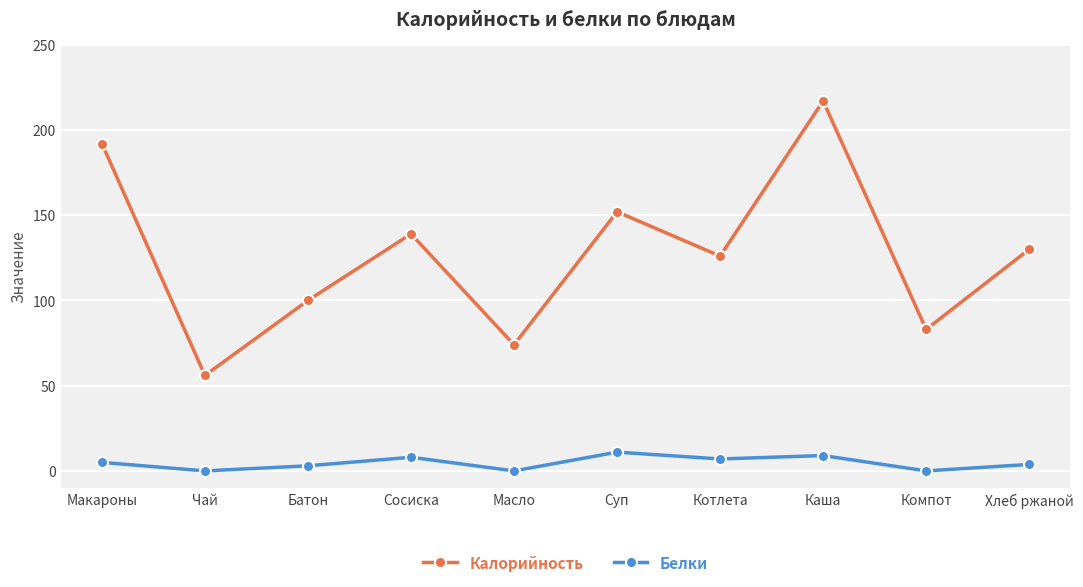

At how many categories does at least one series exceed 54?

10